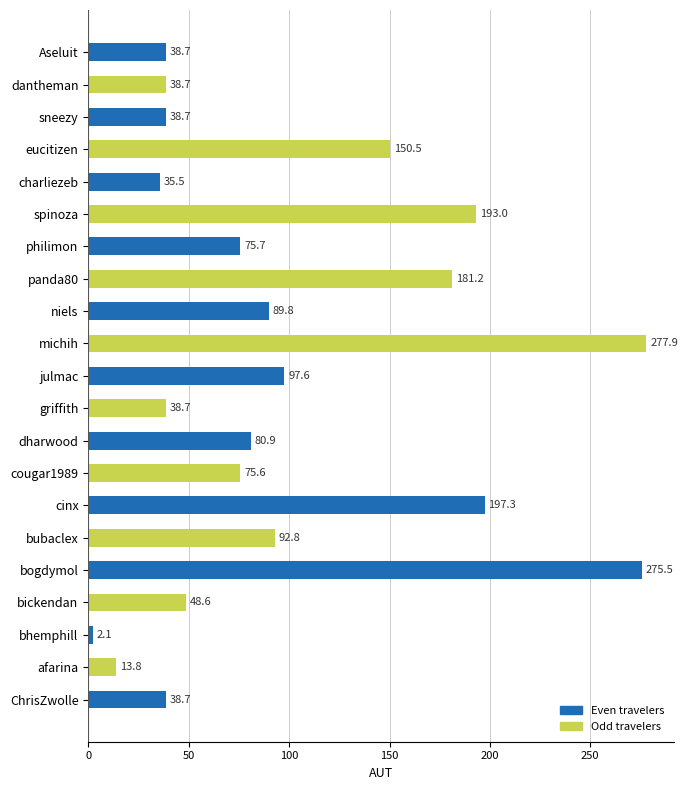

What value does the data have at bhemphill?

2.1